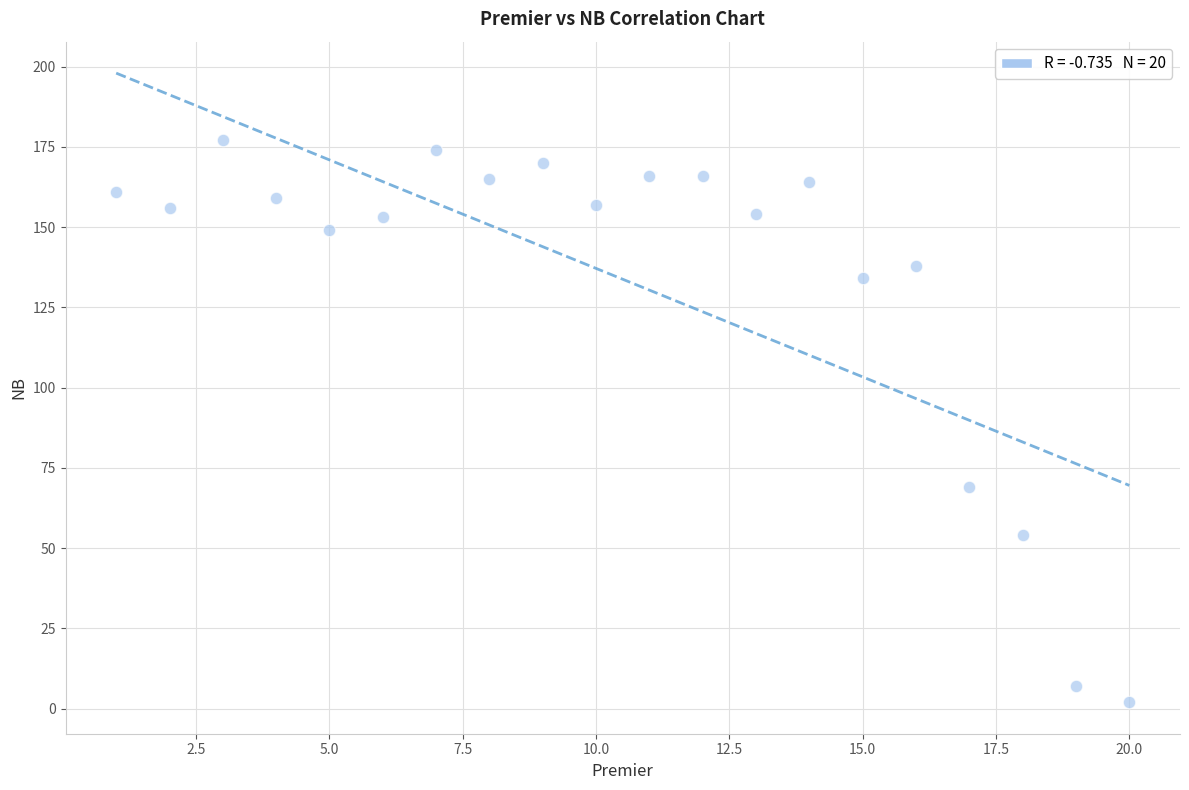

What is the range of X values (max minus min)?

19